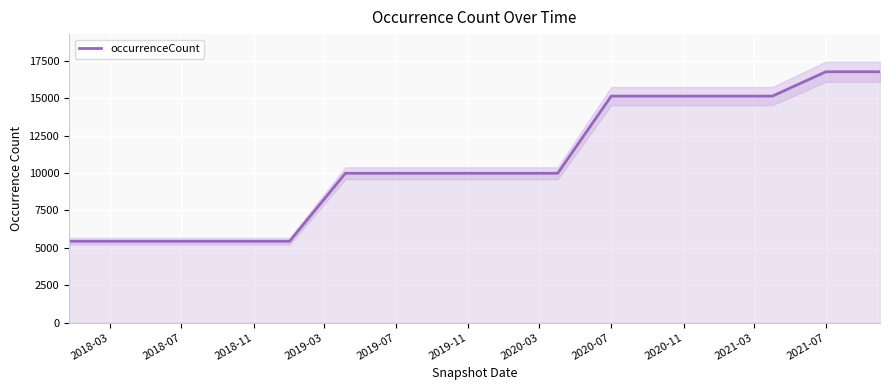

What is the smallest value displayed?

5438